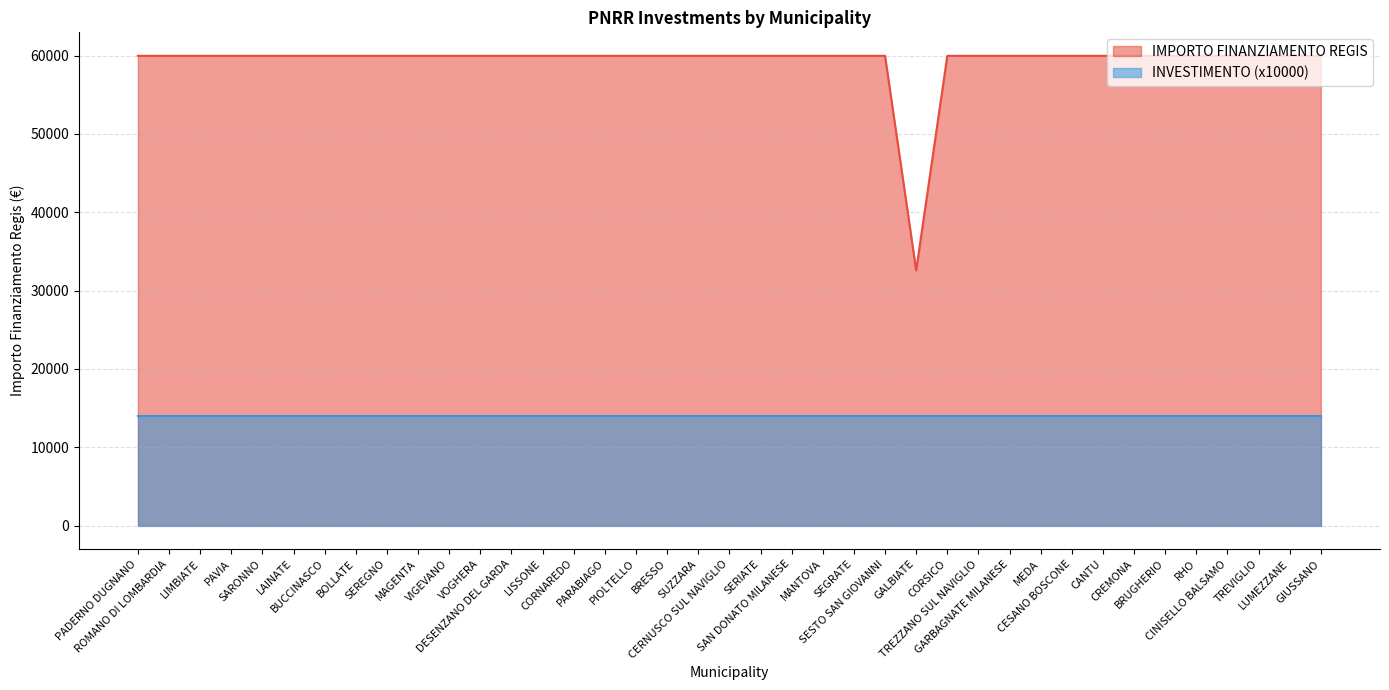

What is the value of the 28th point from the left?

59966